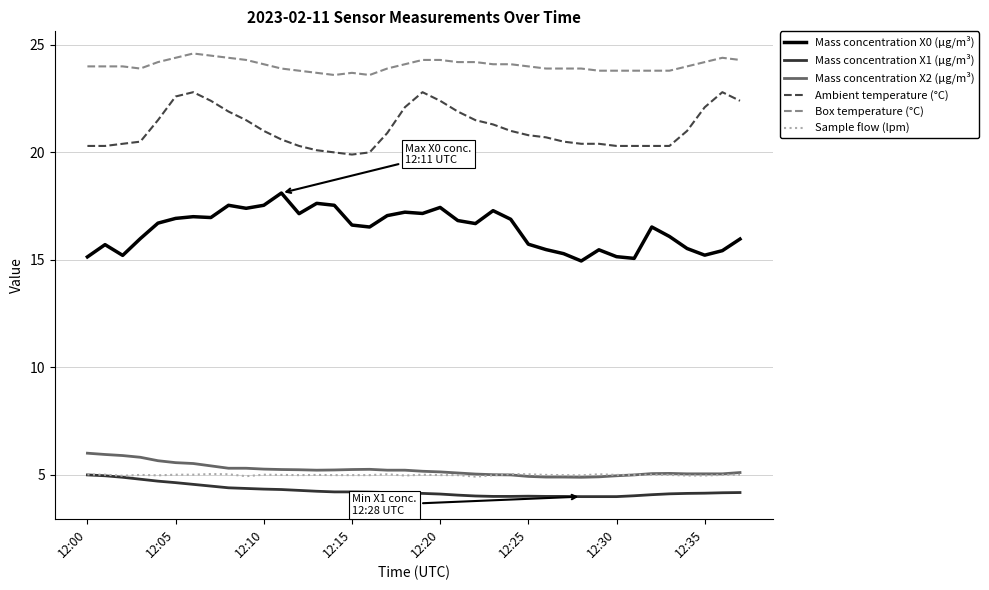

True or false: Mass concentration X2 (μg/m³) and Ambient temperature (°C) intersect in this chart.

False